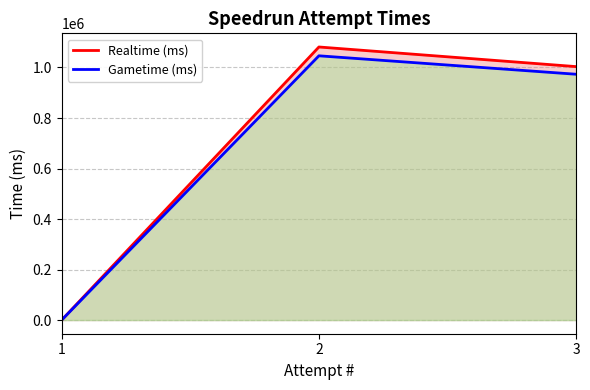

What is the value of the Realtime (ms) point at the 3rd from the left?

1003488